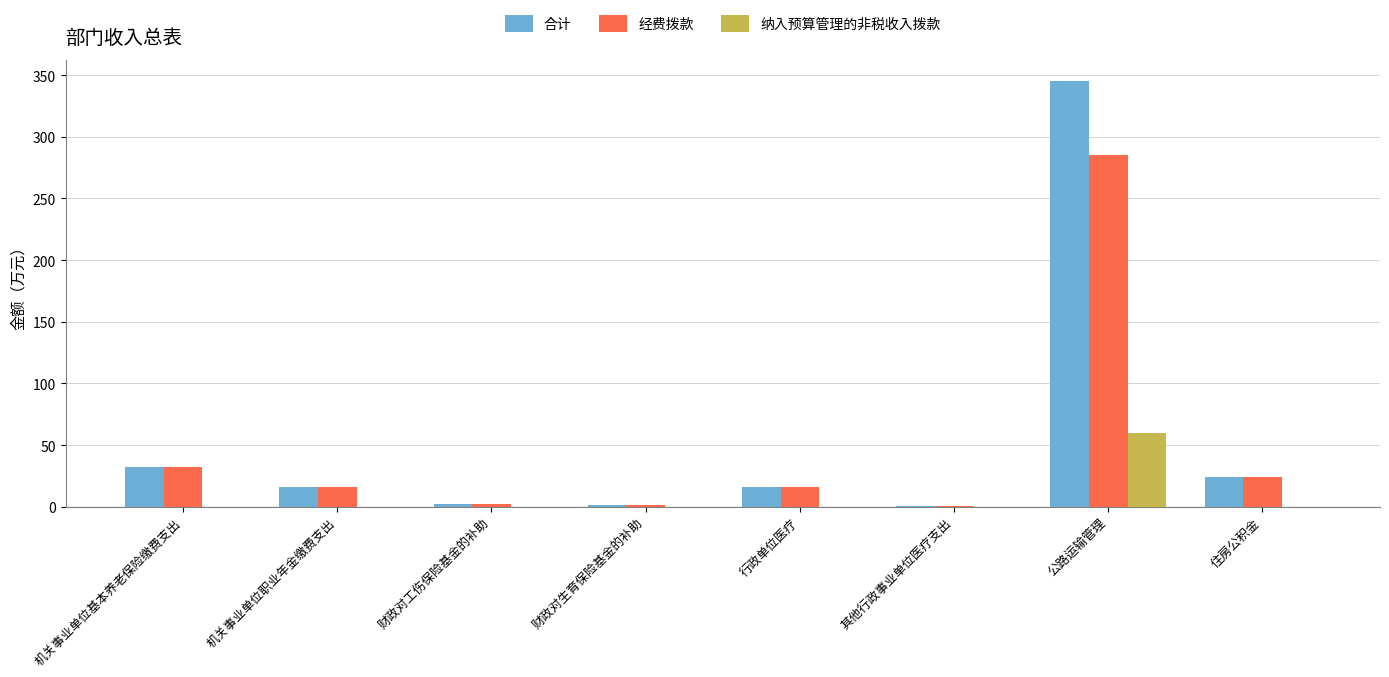

At which category is the sum across all series the highest?

公路运输管理